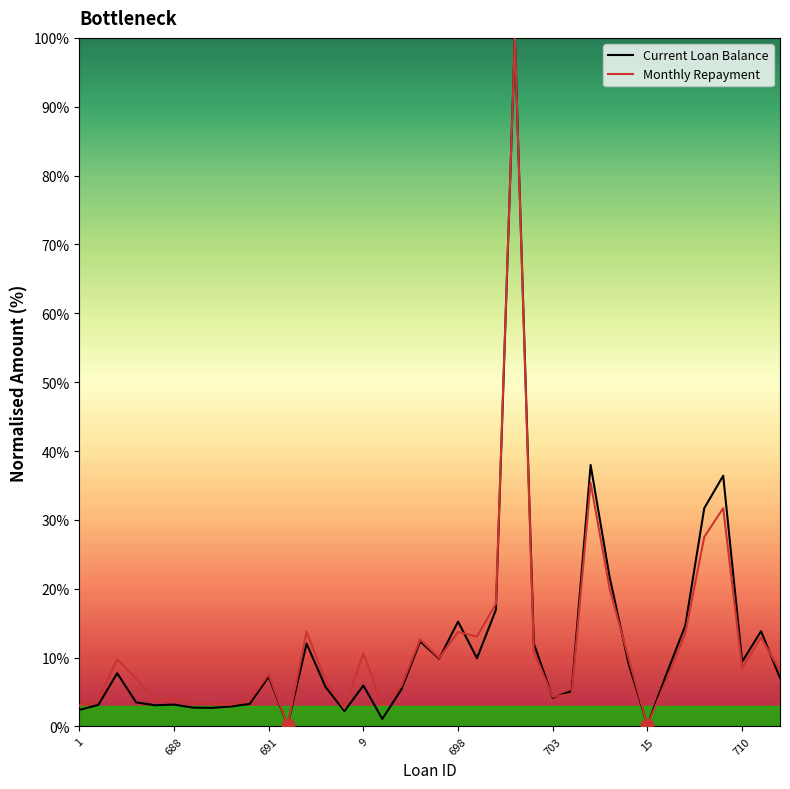

What is the highest value of the Current Loan Balance series?

100.0